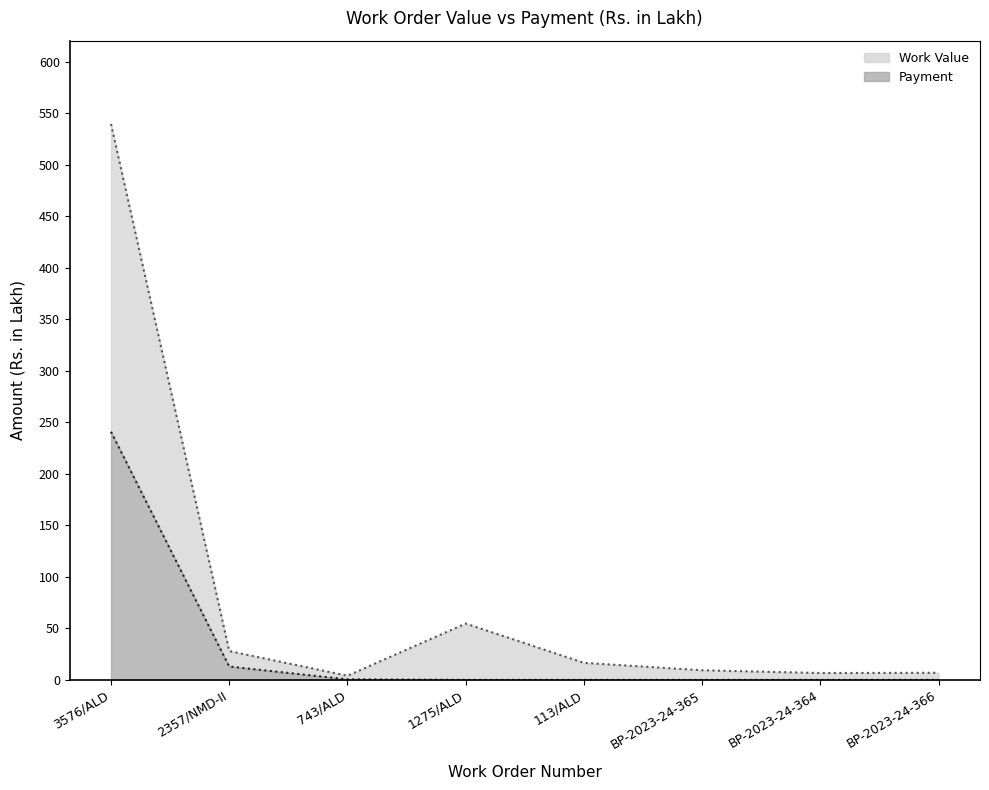

How many values in the Work Value series exceed 16?

4